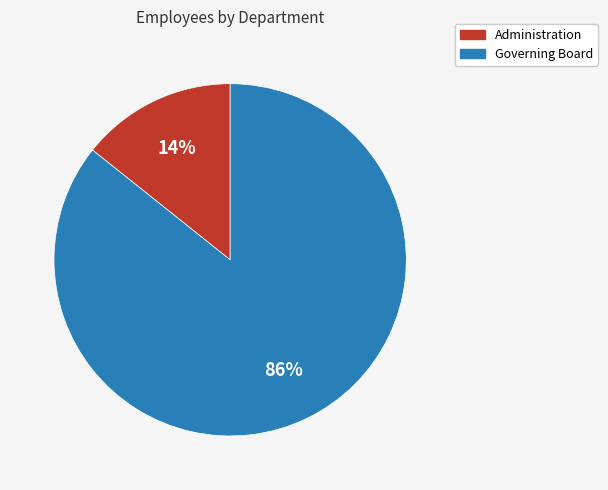

What percentage is the Administration slice, to the nearest percent?

14%